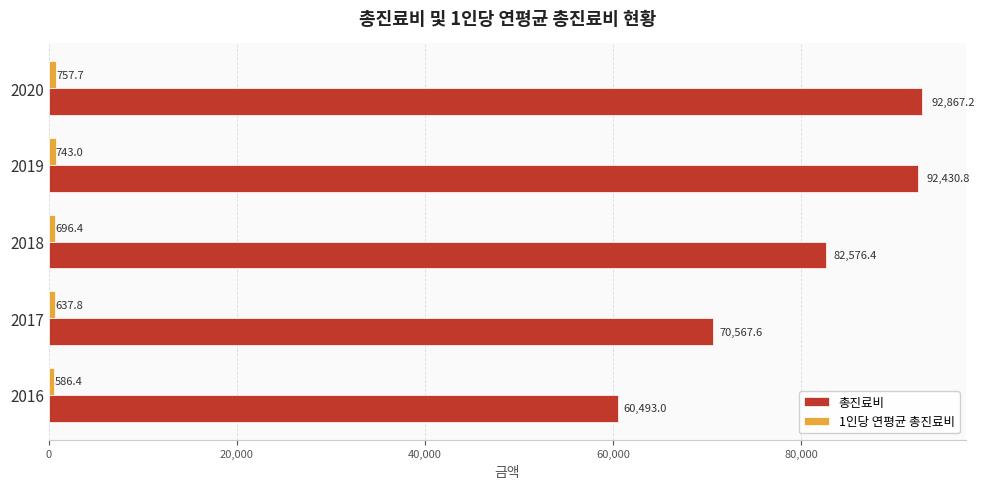

At how many categories does at least one series exceed 47045?

5